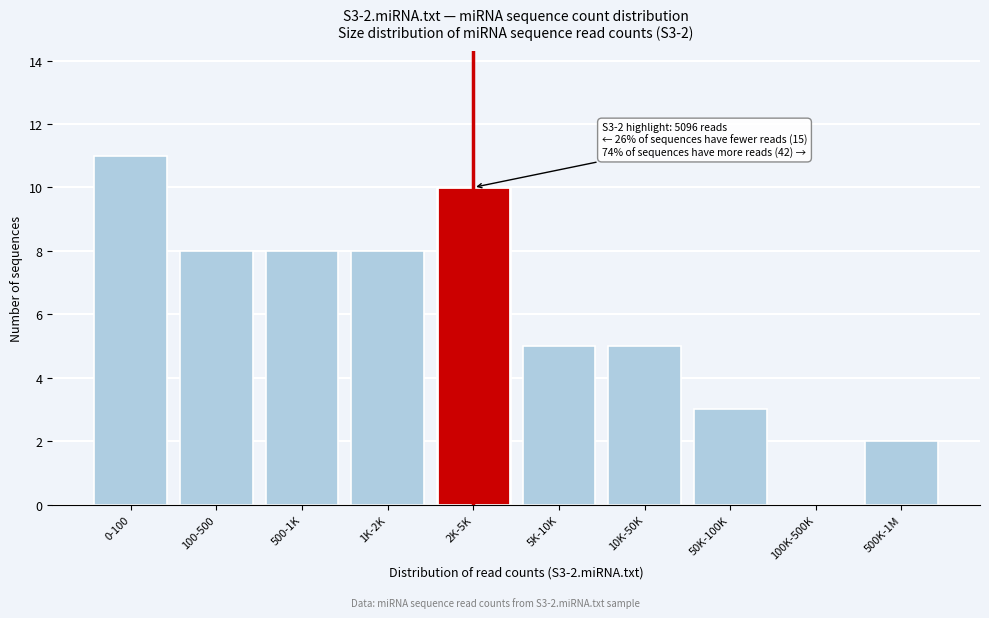

Reading right to left, transcribe all the data shown in this chart.

500K-1M=2	100K-500K=0	50K-100K=3	10K-50K=5	5K-10K=5	2K-5K=10	1K-2K=8	500-1K=8	100-500=8	0-100=11